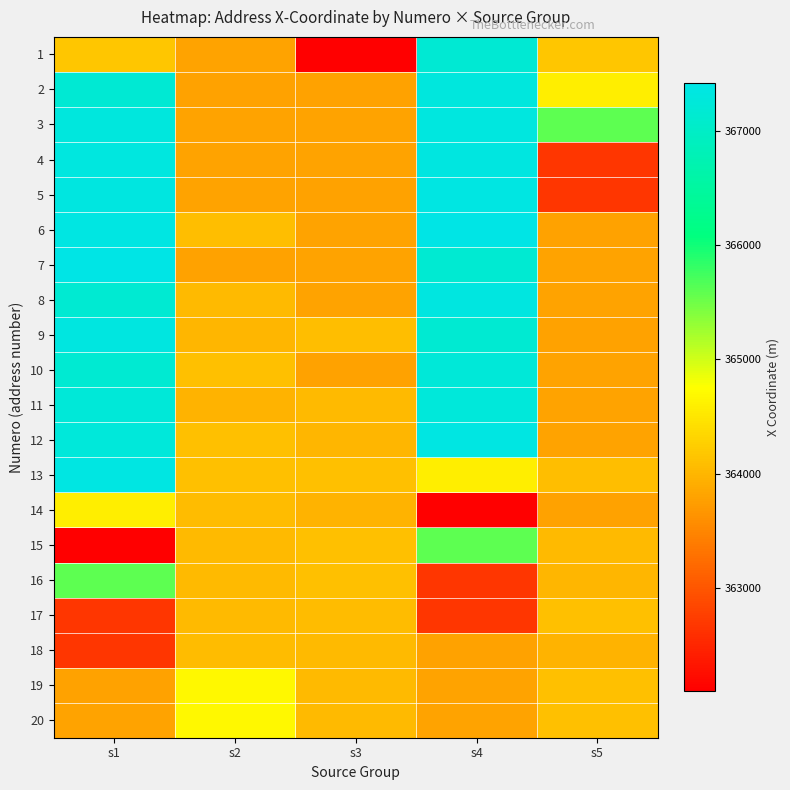

Reading left to right, list all the values displayed in this chart.

1: s1=364158.9	s2=363811.5	s3=362093.4	s4=367175.1	s5=364158.9
2: s1=367175.1	s2=363788.4	s3=363792.3	s4=367297.6	s5=364573.8
3: s1=367297.6	s2=363799.1	s3=363806.9	s4=367327.7	s5=365594.1
4: s1=367327.7	s2=363810.6	s3=363811.5	s4=367336.5	s5=362657.5
5: s1=367336.5	s2=363813.2	s3=363788.4	s4=367371.0	s5=362669.7
6: s1=367371.0	s2=364086.3	s3=363799.1	s4=367416.8	s5=363792.3
7: s1=367416.8	s2=363796.5	s3=363810.6	s4=367147.7	s5=363806.9
8: s1=367147.7	s2=364030.0	s3=363813.2	s4=367348.0	s5=363811.5
9: s1=367348.0	s2=363995.1	s3=364086.3	s4=367156.0	s5=363788.4
10: s1=367156.0	s2=364105.2	s3=363796.5	s4=367243.0	s5=363799.1
11: s1=367243.0	s2=363974.4	s3=364030.0	s4=367267.8	s5=363810.6
12: s1=367267.8	s2=364105.2	s3=363995.1	s4=367368.1	s5=363813.2
13: s1=367368.1	s2=364095.7	s3=364105.2	s4=364573.8	s5=364086.3
14: s1=364573.8	s2=364060.5	s3=363974.4	s4=362093.4	s5=363796.5
15: s1=362093.4	s2=364031.1	s3=364105.2	s4=365594.1	s5=364030.0
16: s1=365594.1	s2=364035.4	s3=364095.7	s4=362657.5	s5=363995.1
17: s1=362657.5	s2=364045.0	s3=364060.5	s4=362669.7	s5=364105.2
18: s1=362669.7	s2=364051.5	s3=364031.1	s4=363792.3	s5=363974.4
19: s1=363792.3	s2=364677.8	s3=364035.4	s4=363806.9	s5=364105.2
20: s1=363806.9	s2=364687.4	s3=364045.0	s4=363811.5	s5=364095.7